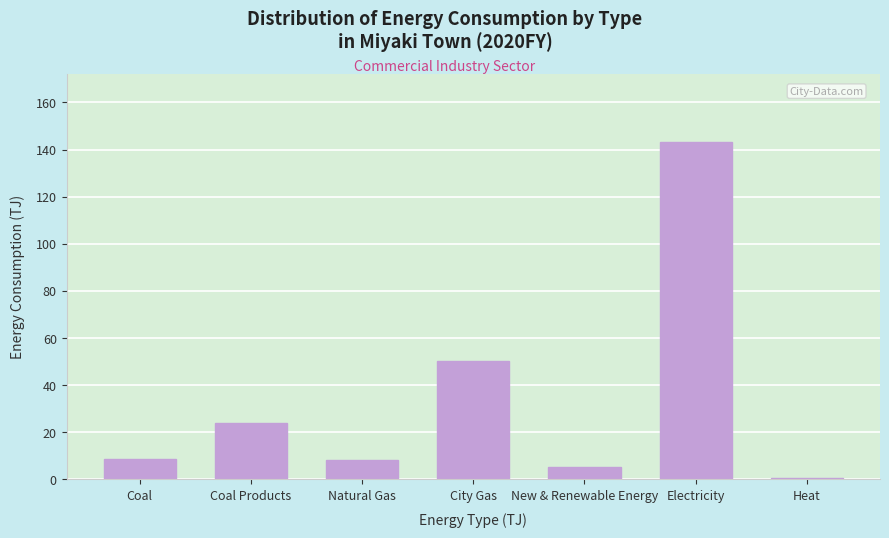

The chart shows a value of 8.6 at Coal. True or false?

True